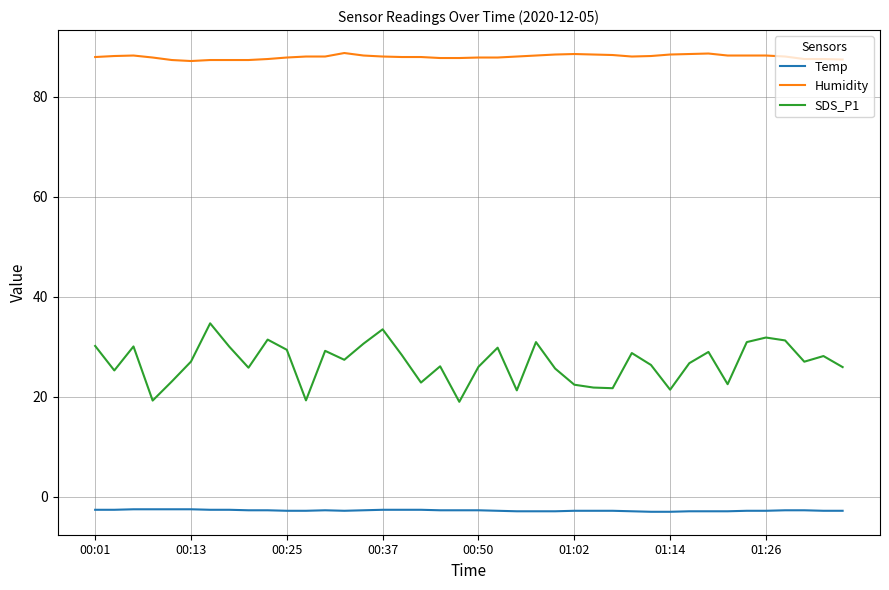

List the series in order of their overall mean, highest first.

Humidity, SDS_P1, Temp